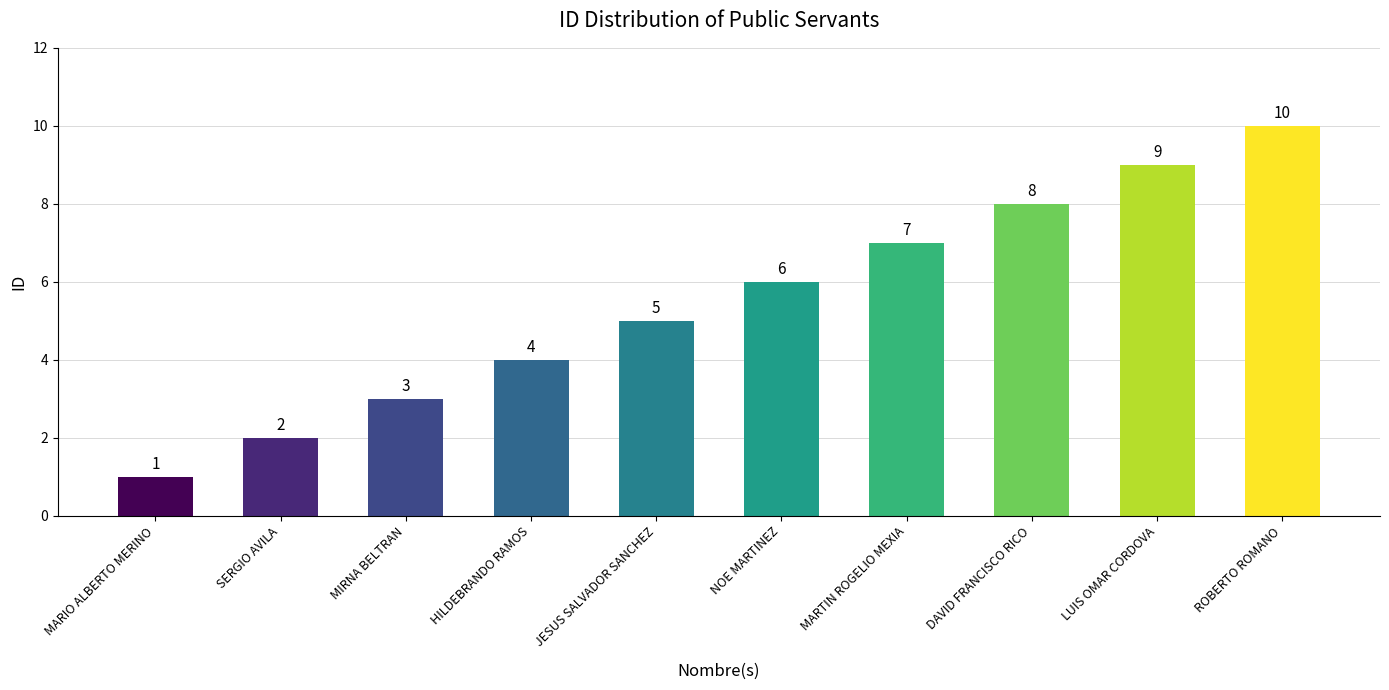

How many data points does each series have?

10